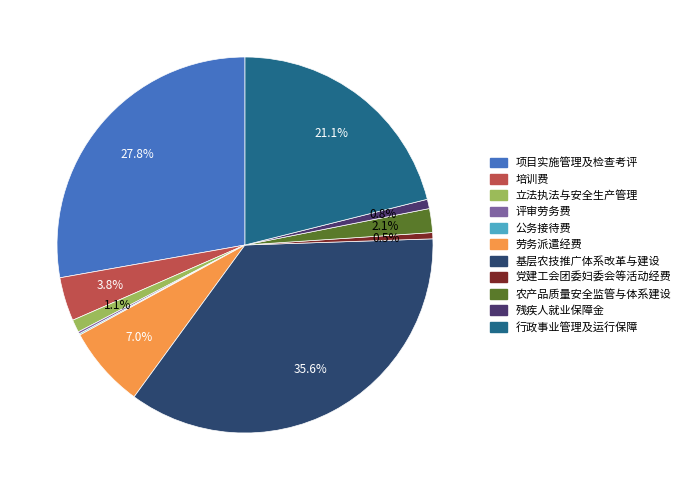

True or false: 评审劳务费 accounts for 14% of the total.

False